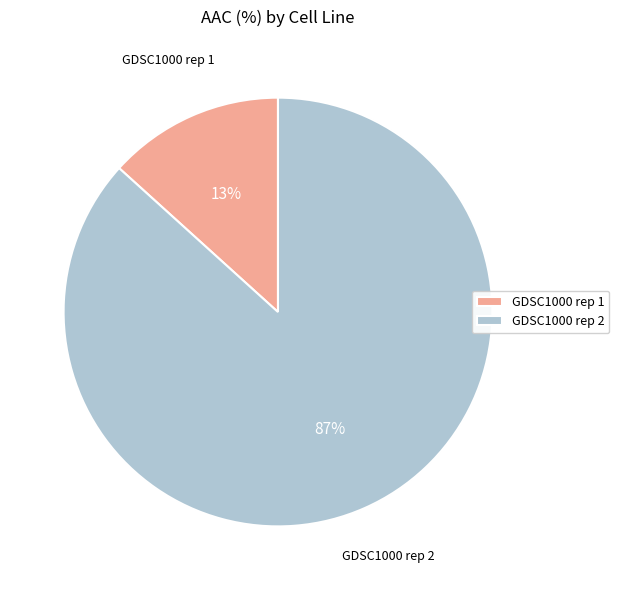

To the nearest percent, what is the average slice percentage?

50%